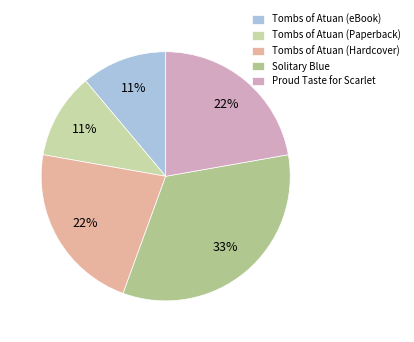

Which category has the biggest portion of the pie?

Solitary Blue